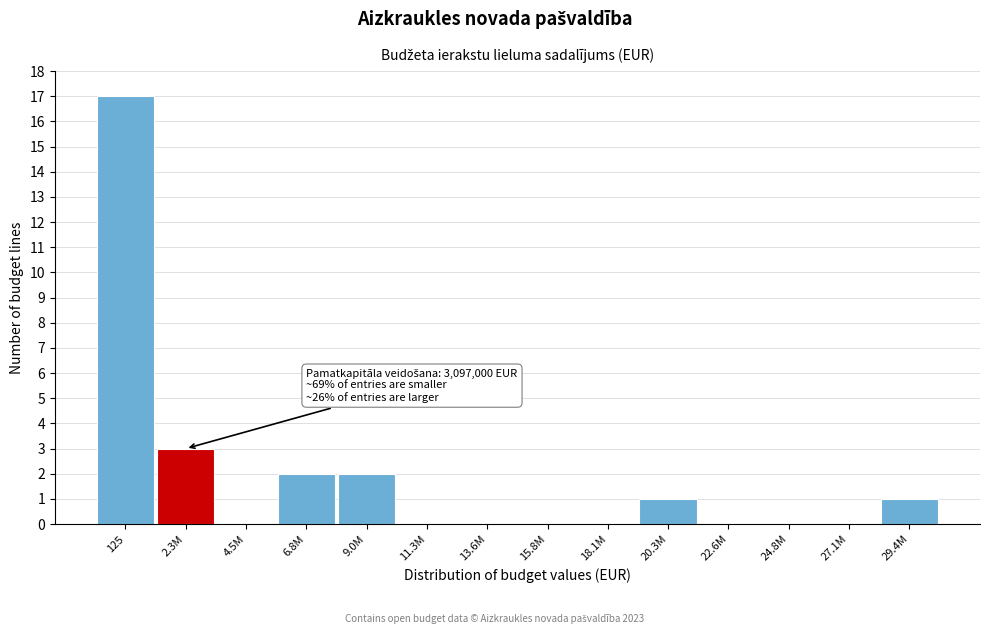

Reading right to left, list all the values displayed in this chart.

29.4M=1	27.1M=0	24.8M=0	22.6M=0	20.3M=1	18.1M=0	15.8M=0	13.6M=0	11.3M=0	9.0M=2	6.8M=2	4.5M=0	2.3M=3	125=17